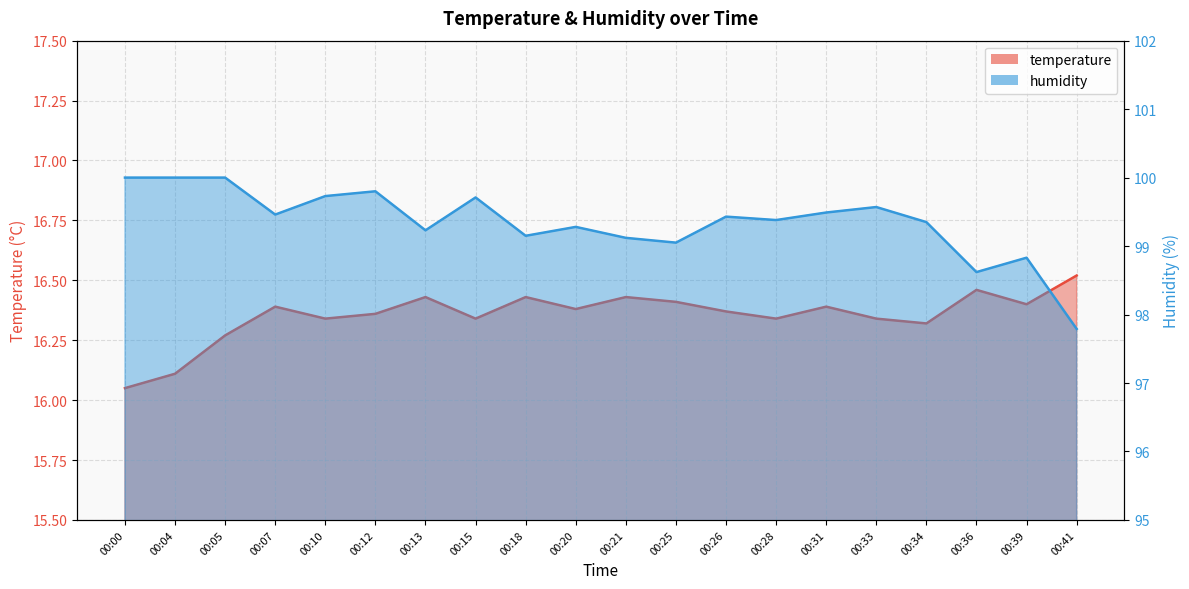

Which series has the largest range (max minus min)?

humidity